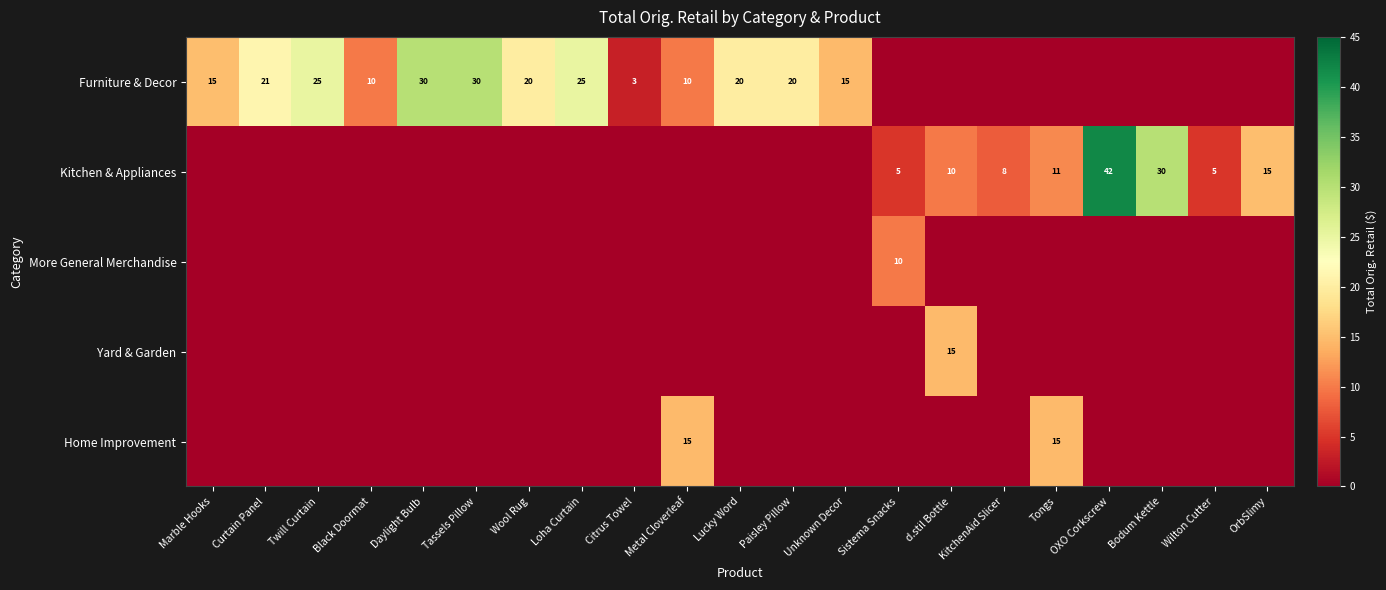

List the series in order of their peak value, lowest first.

More General Merchandise, Yard & Garden, Home Improvement, Furniture & Decor, Kitchen & Appliances